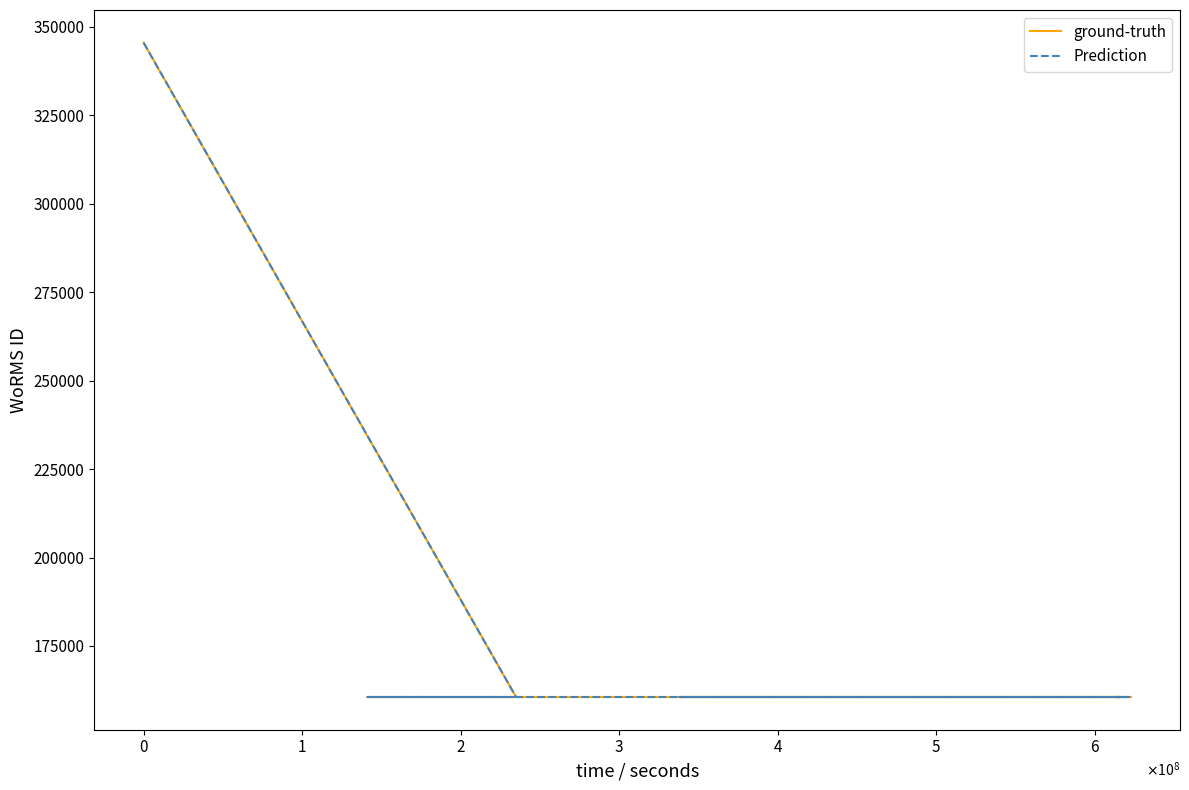

Reading right to left, list all the values displayed in this chart.

ground-truth: 160572	160572	160572	160572	160572	160572	160572	160572	160572	160572	160572	160572	160572	160572	160572	160572	160572	160572	160572	345516
Prediction: 160572	160572	160572	160572	160572	160572	160572	160572	160572	160572	160572	160572	160572	160572	160572	160572	160572	160572	160572	345516